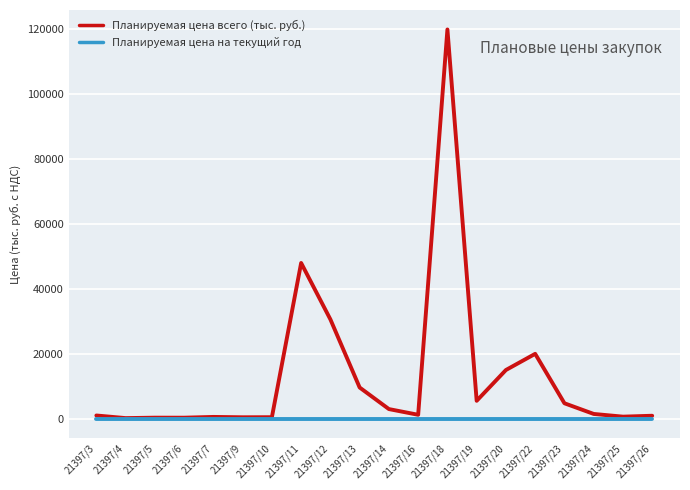

List the series in order of their overall mean, lowest first.

Планируемая цена на текущий год, Планируемая цена всего (тыс. руб.)